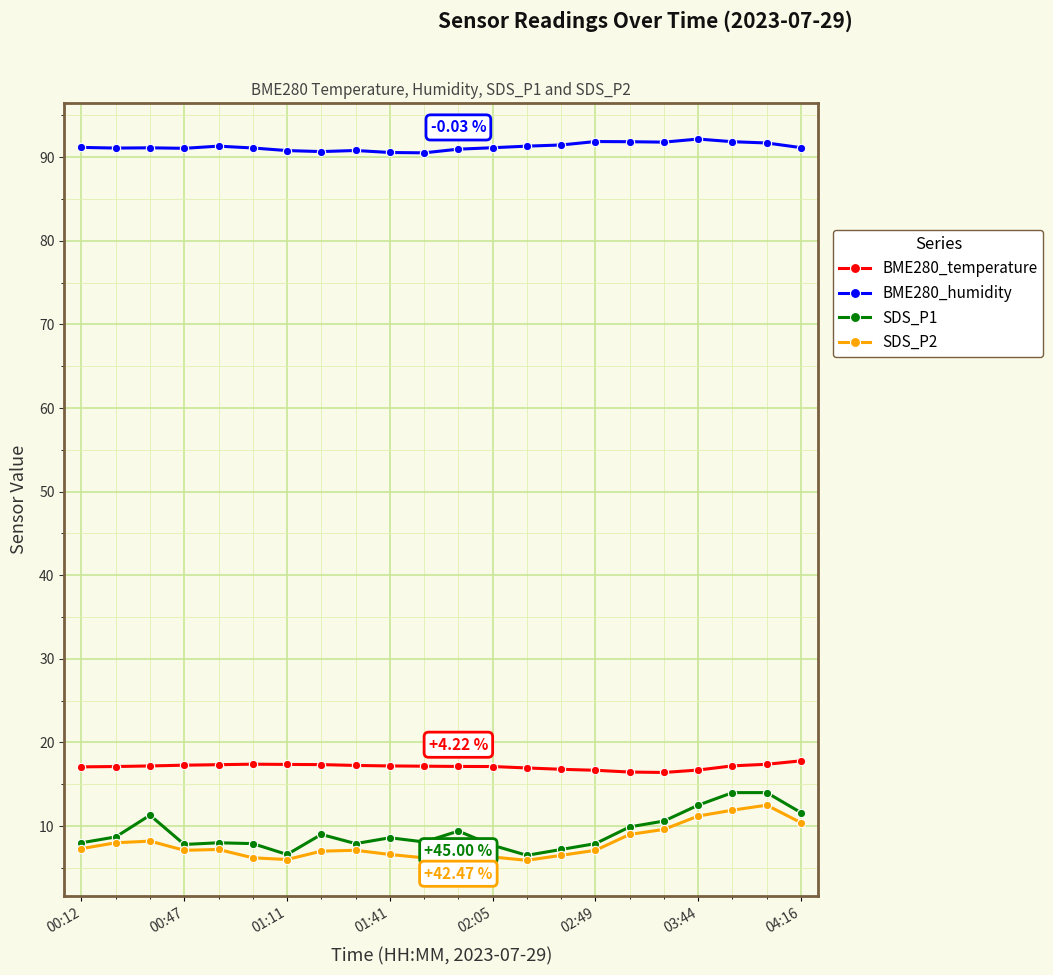

At how many categories does at least one series exceed 89?

22